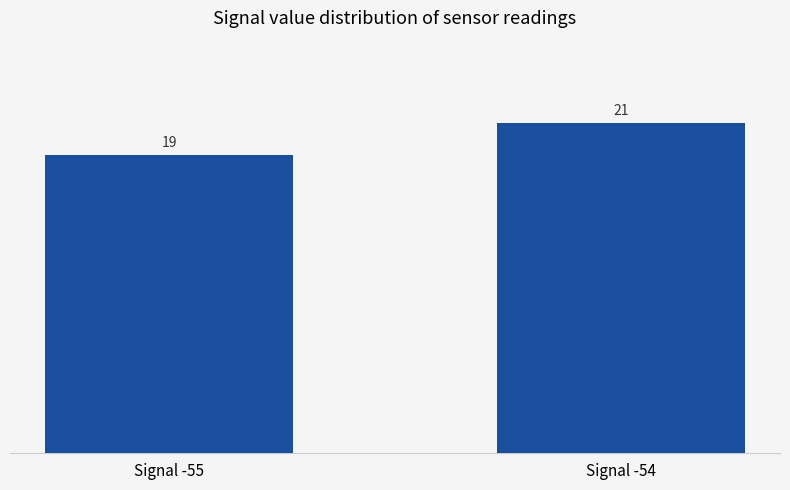

Reading left to right, transcribe all the data shown in this chart.

Signal -55=19	Signal -54=21